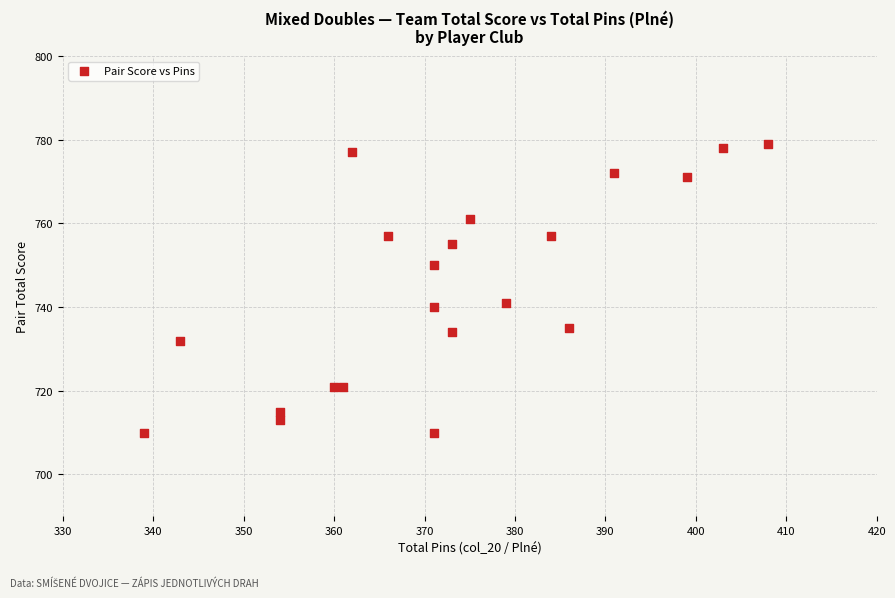

What is the range of Y values (max minus min)?

69